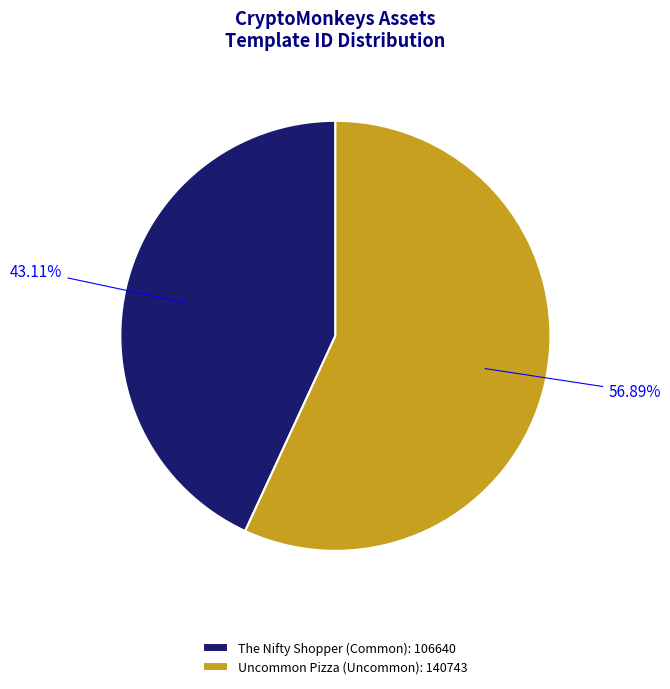

What percentage is the The Nifty Shopper (Common) slice, to the nearest percent?

43%